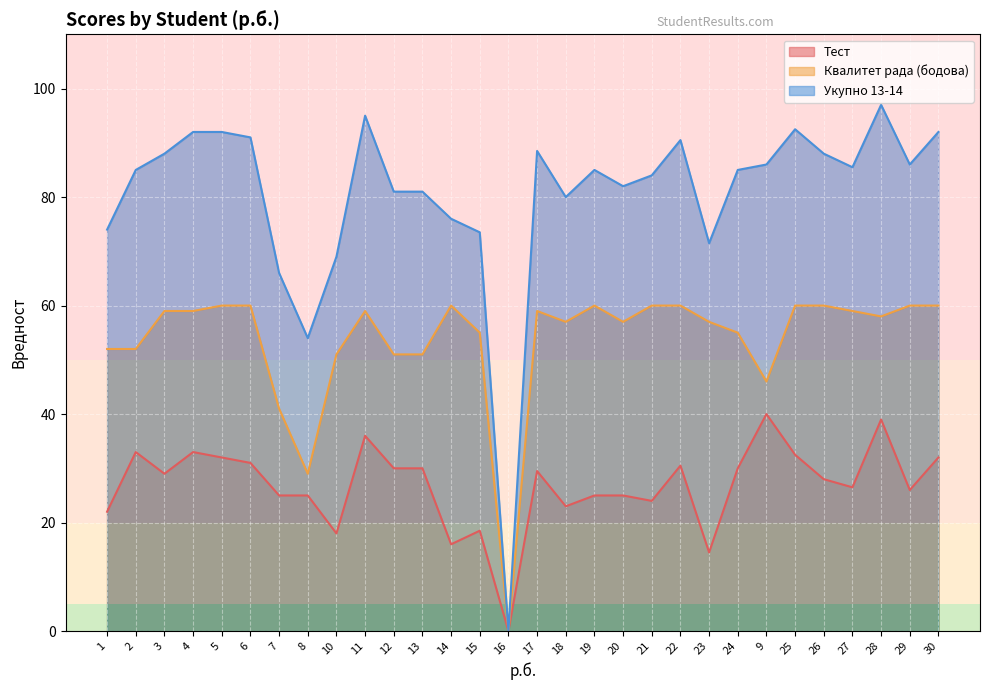

What are all the series names shown in the legend?

Тест, Квалитет рада (бодова), Укупно 13-14